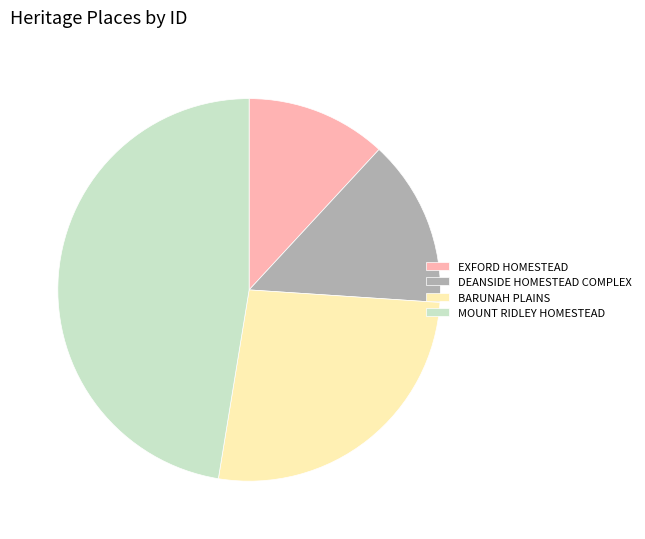

Does BARUNAH PLAINS represent more than half of the total?

No